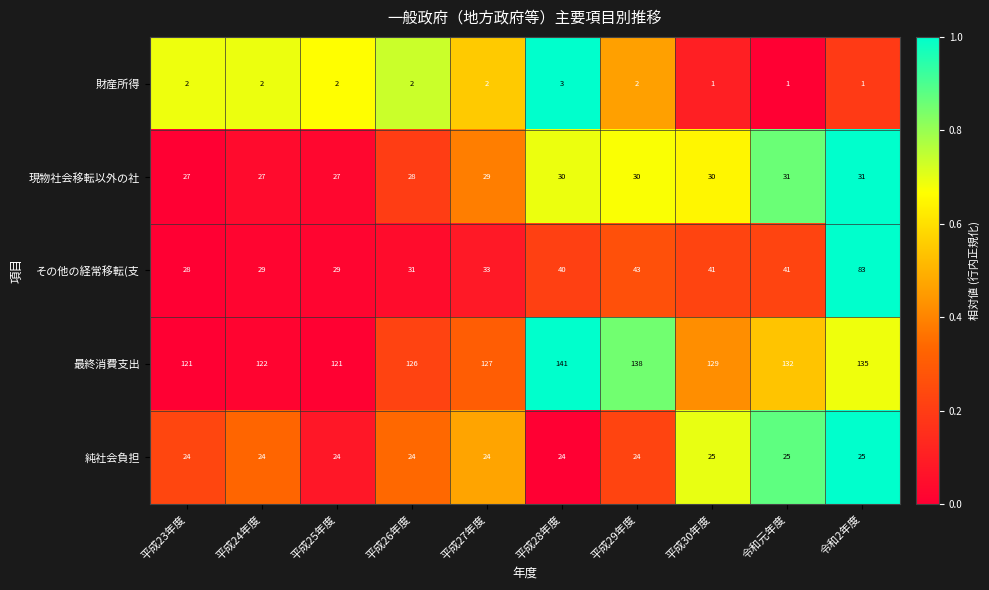

Is it true that 最終消費支出 equals 126 at 平成26年度?

True